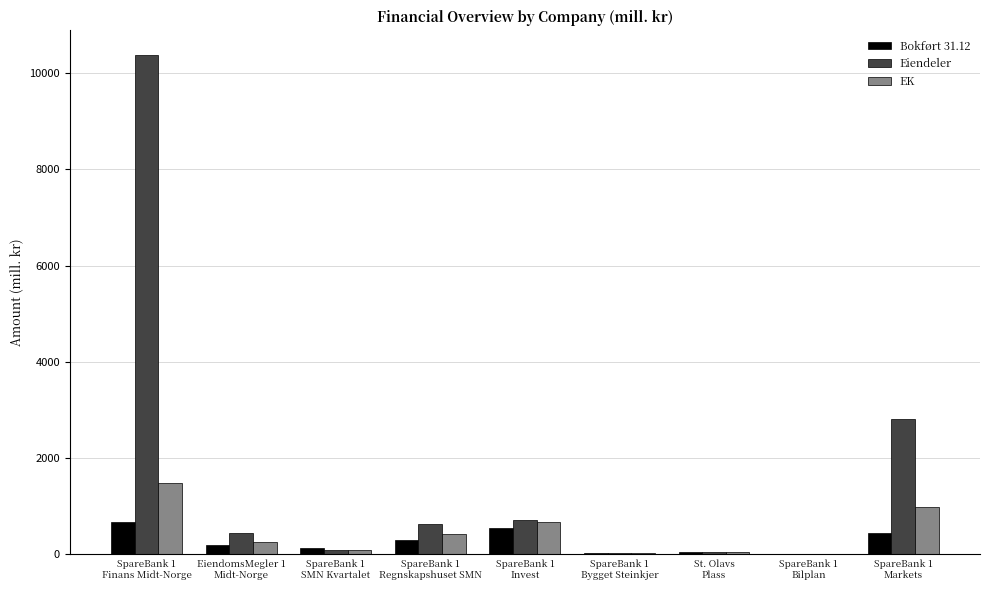

What is the highest value of the EK series?

1479